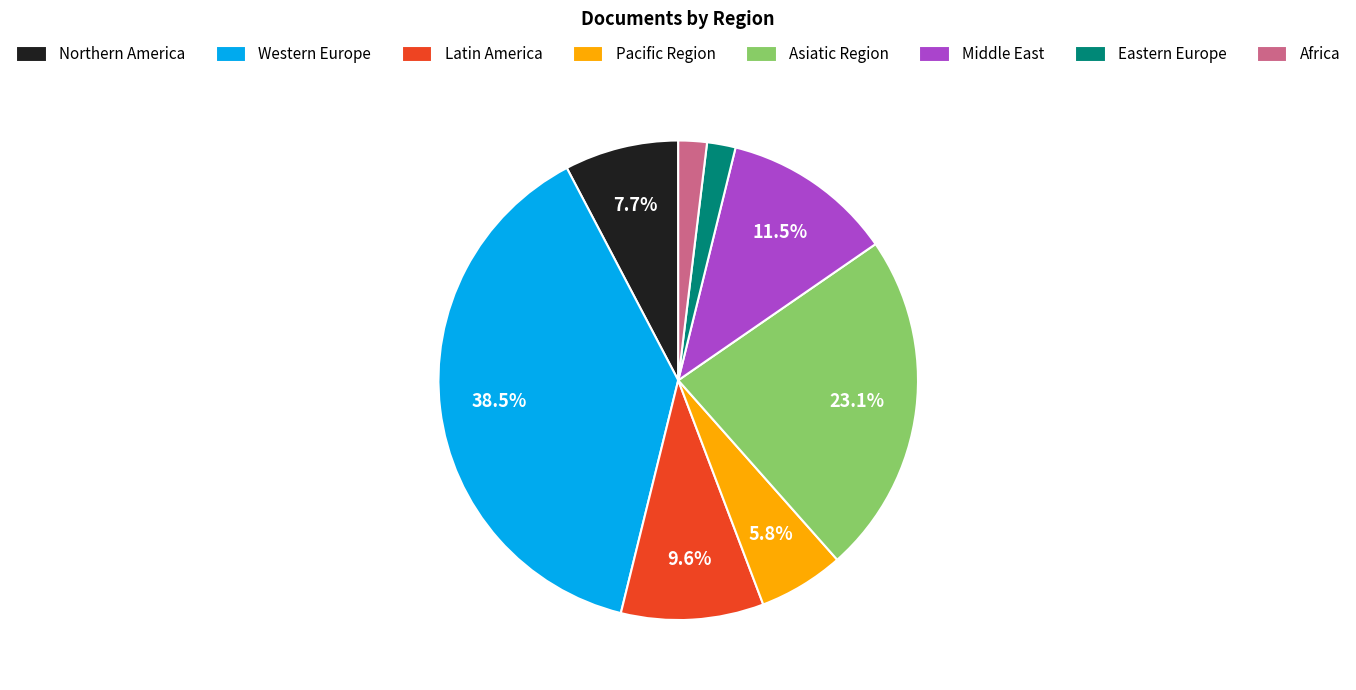

How many slices are in this pie chart?

8